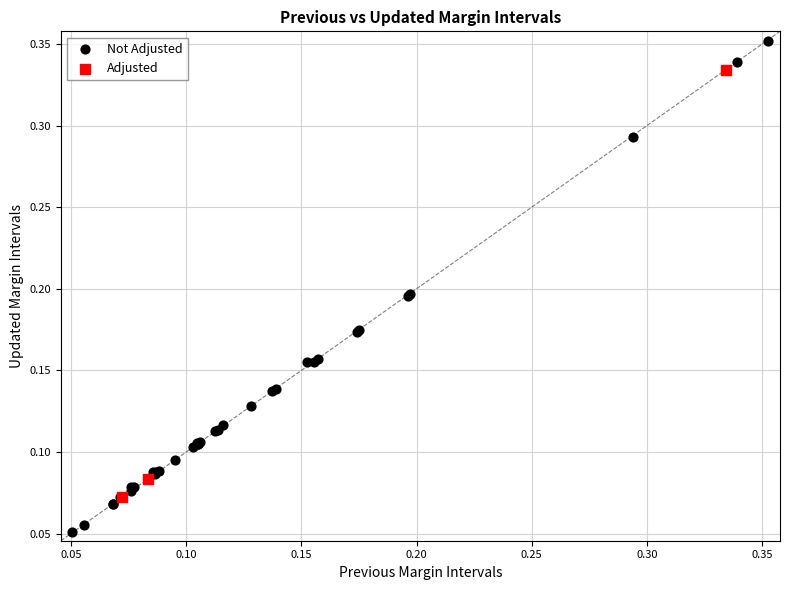

Which series contains the lowest Y value?

Not Adjusted